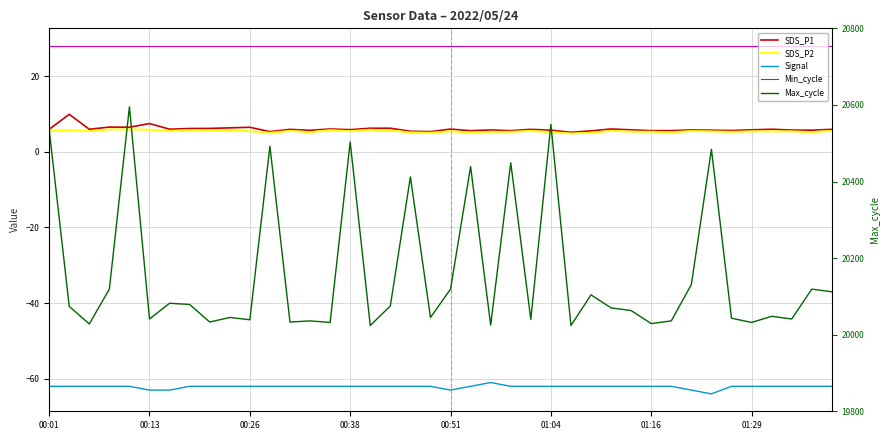

How many data points in SDS_P2 are above 5?

36